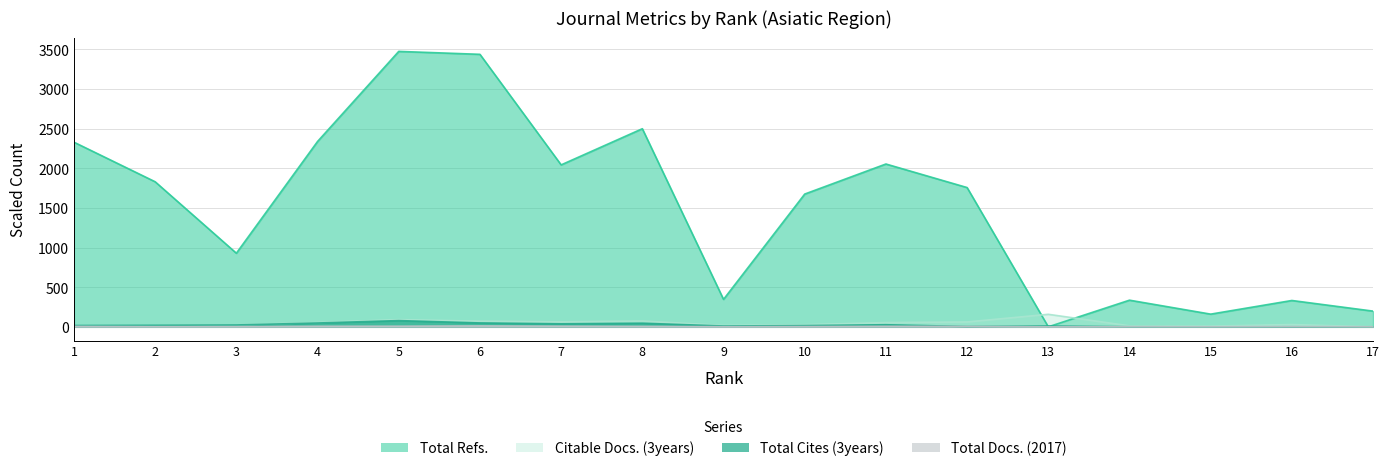

True or false: Citable Docs. (3years) and Total Cites (3years) intersect in this chart.

True